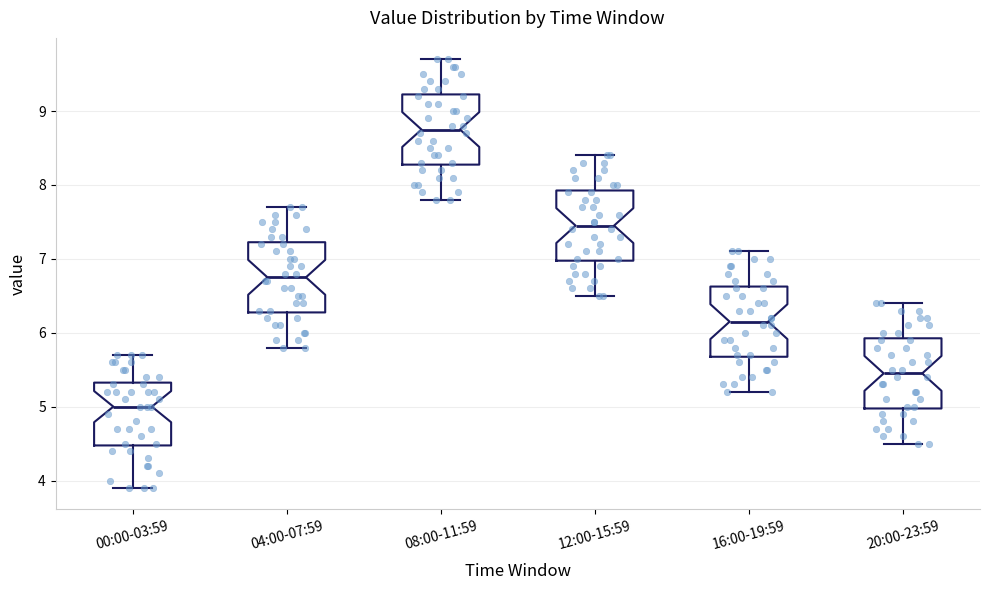

Which box's median line is the lowest?

00:00-03:59